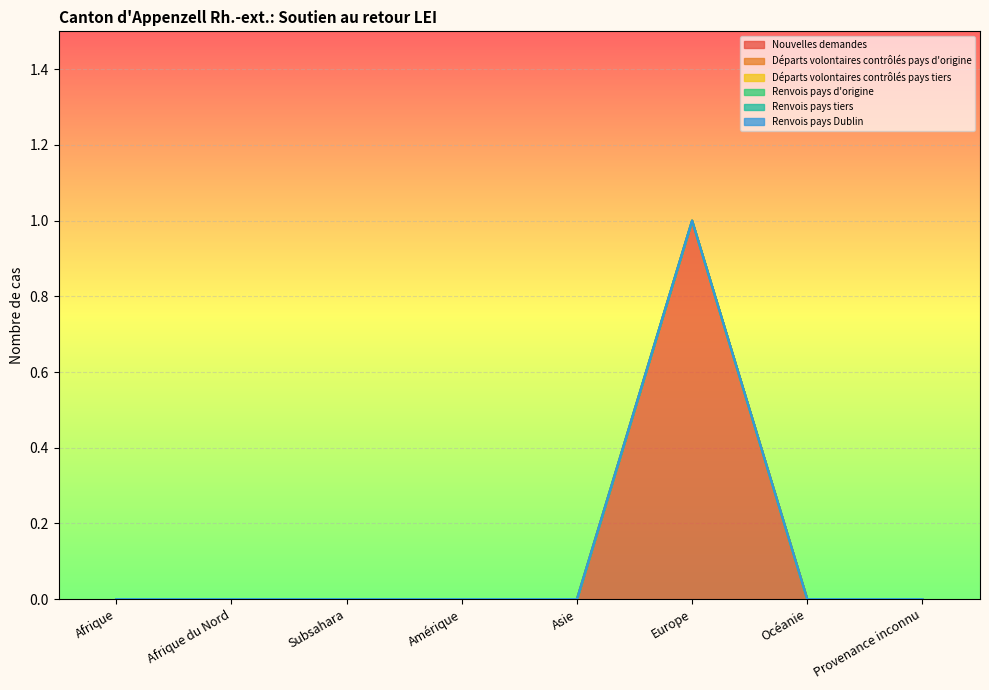

What are all the series names shown in the legend?

Nouvelles demandes, Départs volontaires contrôlés pays d'origine, Départs volontaires contrôlés pays tiers, Renvois pays d'origine, Renvois pays tiers, Renvois pays Dublin